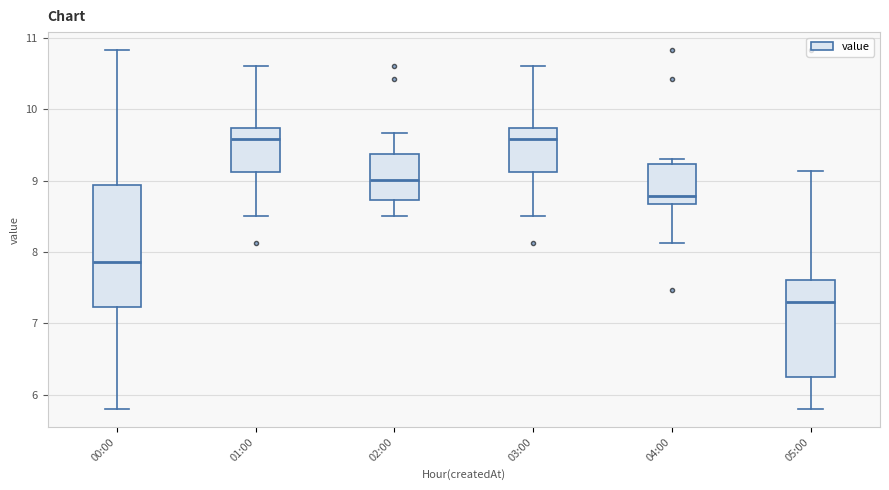

Which box's median line is the lowest?

05:00